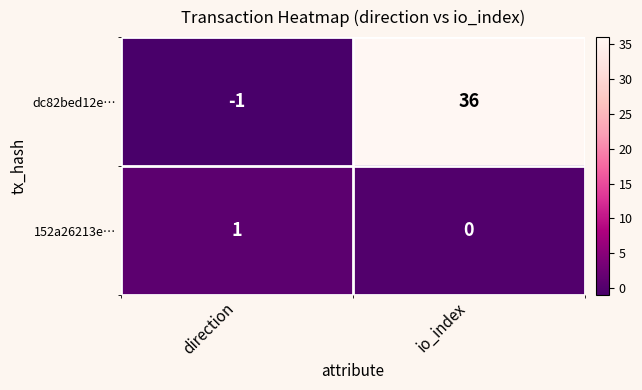

At how many categories does at least one series exceed 34?

1